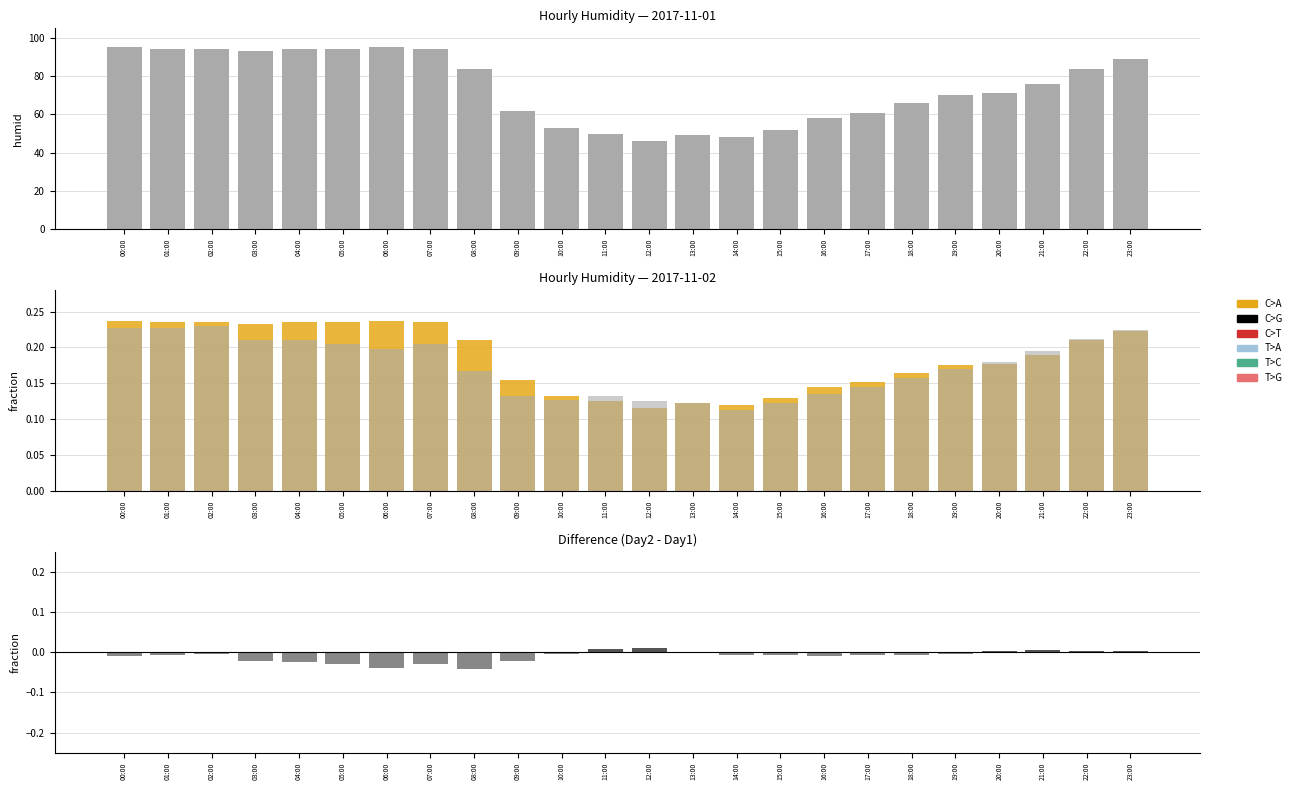

What is the label of the 17th bar from the left?

16:00